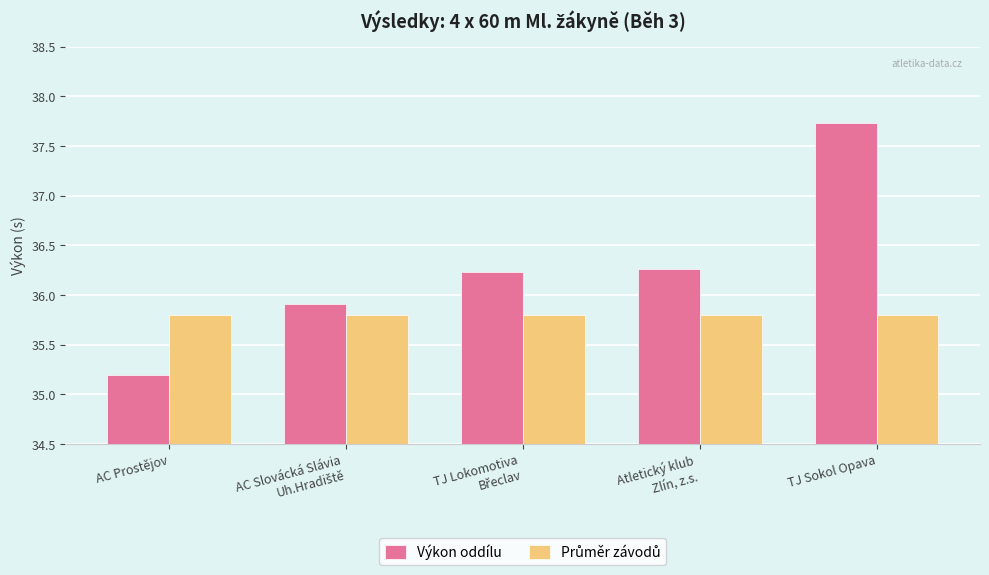

Which series has the widest spread of values?

Výkon oddílu